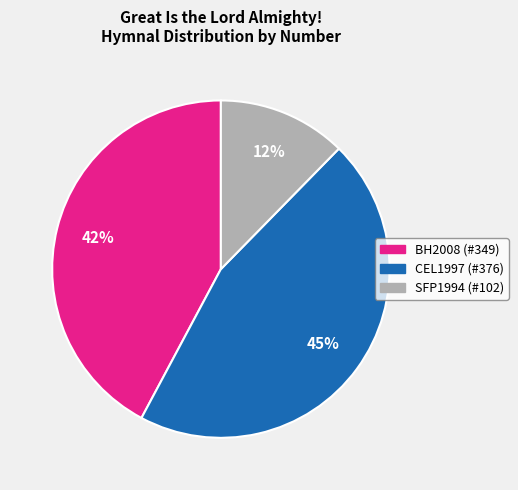

Combined, do BH2008 (#349) and SFP1994 (#102) account for over 50%?

Yes